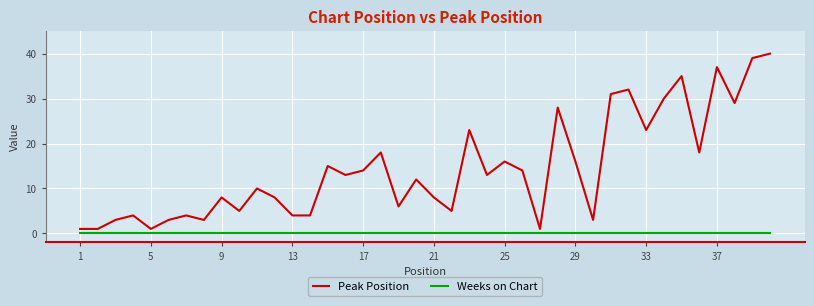

Rank the series by their maximum value, from highest to lowest.

Peak Position, Weeks on Chart